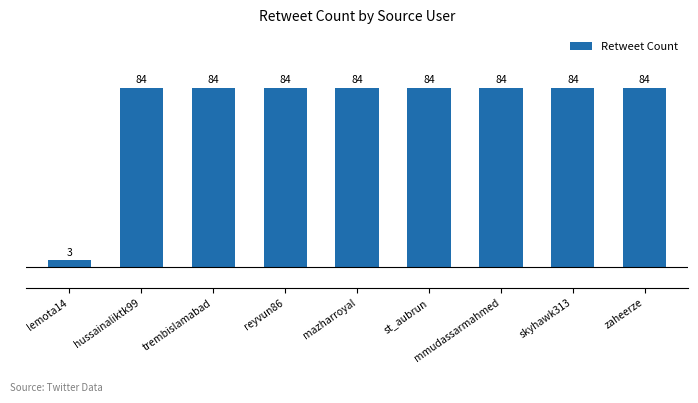

What is the minimum value shown in the chart?

3